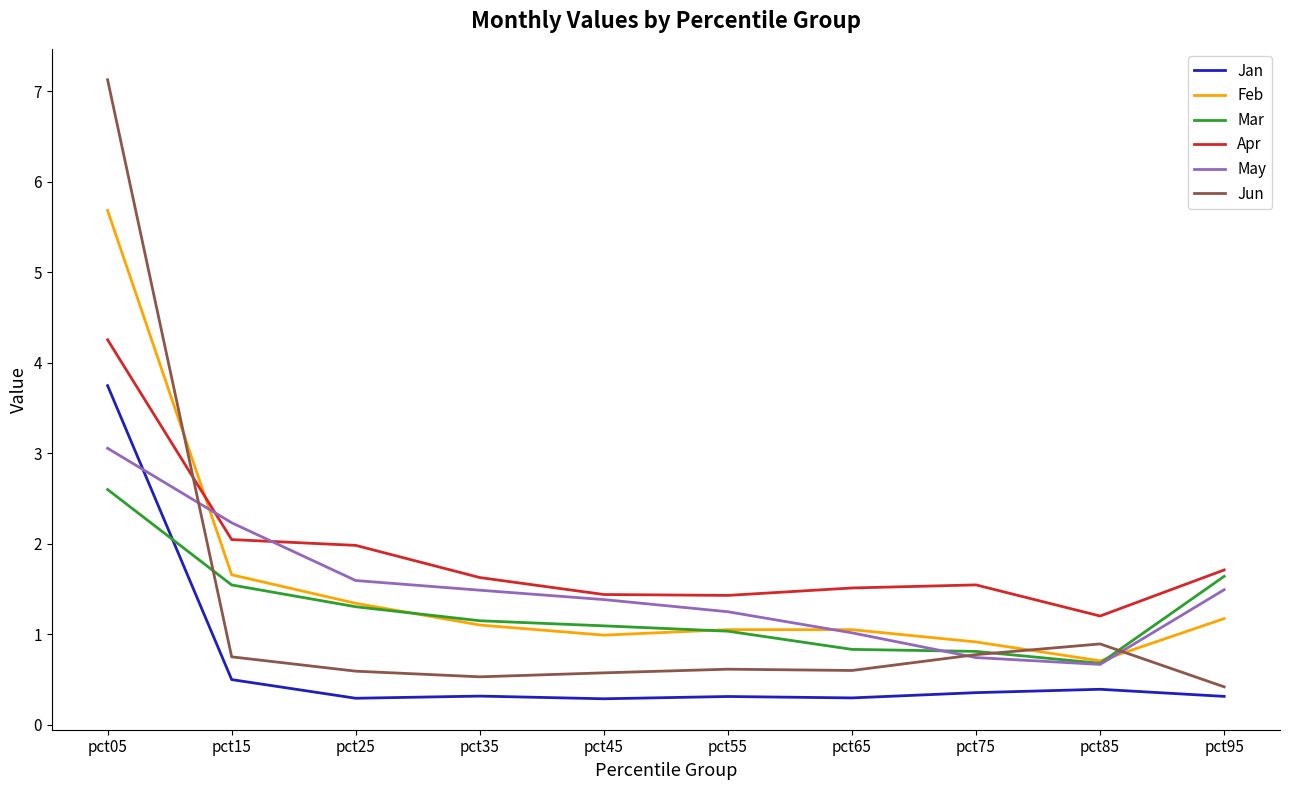

What are all the series names shown in the legend?

Jan, Feb, Mar, Apr, May, Jun